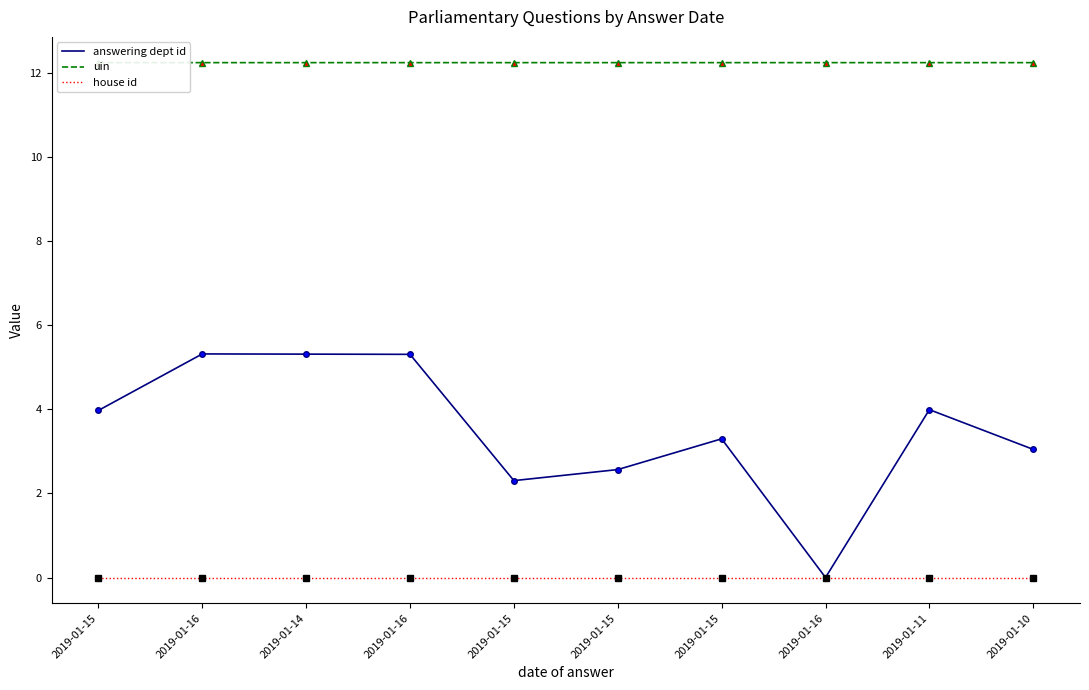

What are all the series names shown in the legend?

answering dept id, uin, house id